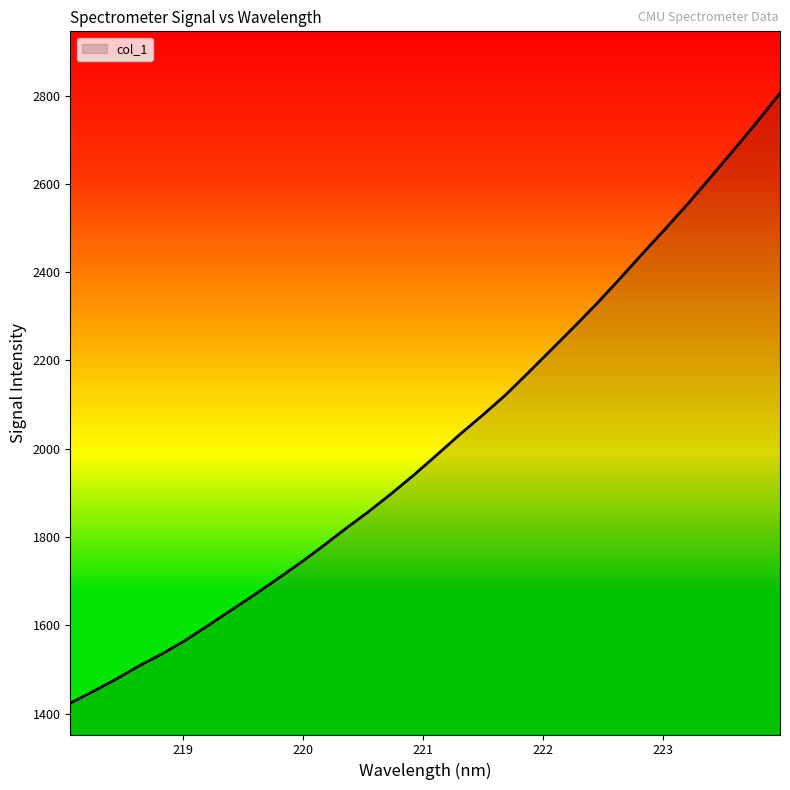

True or false: the data has more than 2 interior local peaks.

False